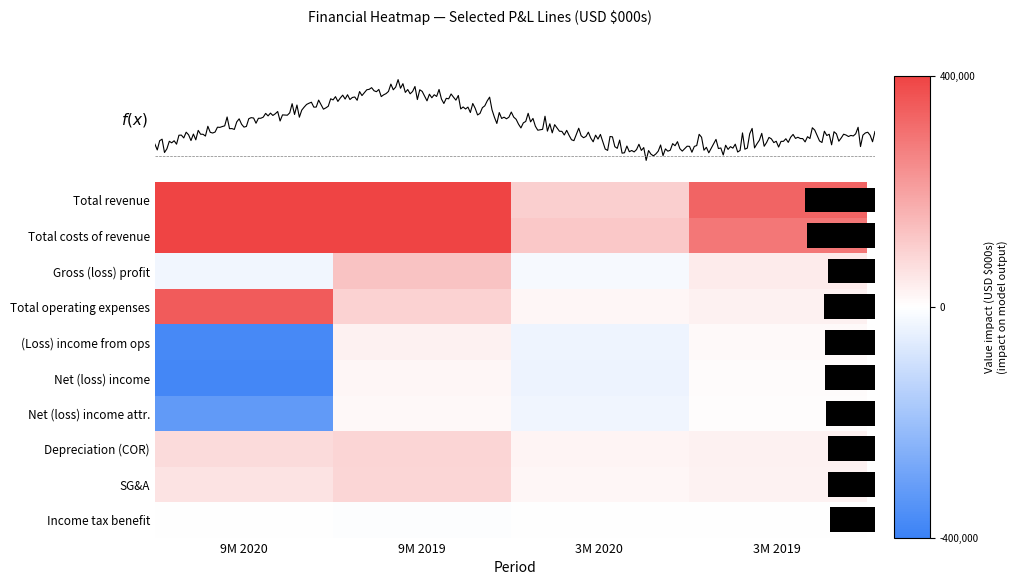

Where does the (Loss) income from ops series first go above 12475?

9M 2019